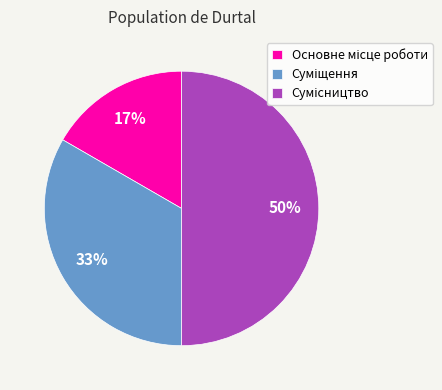

To the nearest percent, what is the difference between the largest and smallest slice percentages?

33%